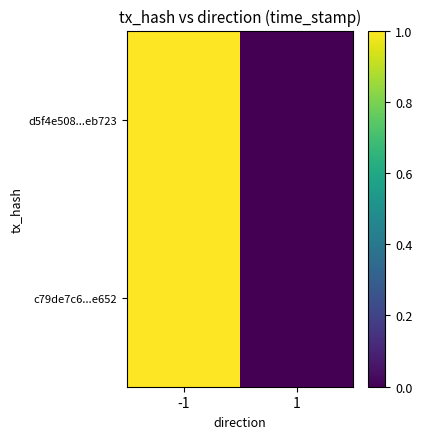

At how many categories does at least one series exceed 0?

1